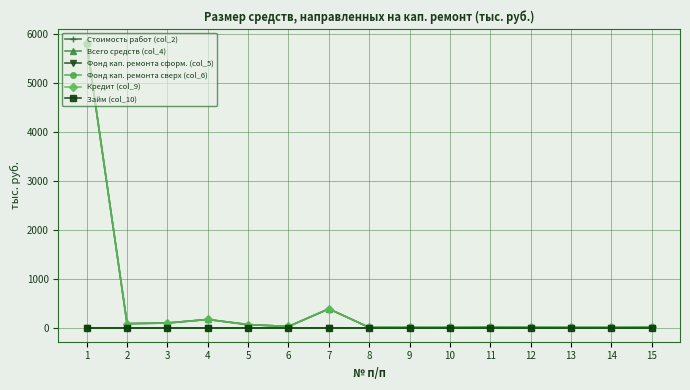

Is this an area chart (filled region under the line)?

No